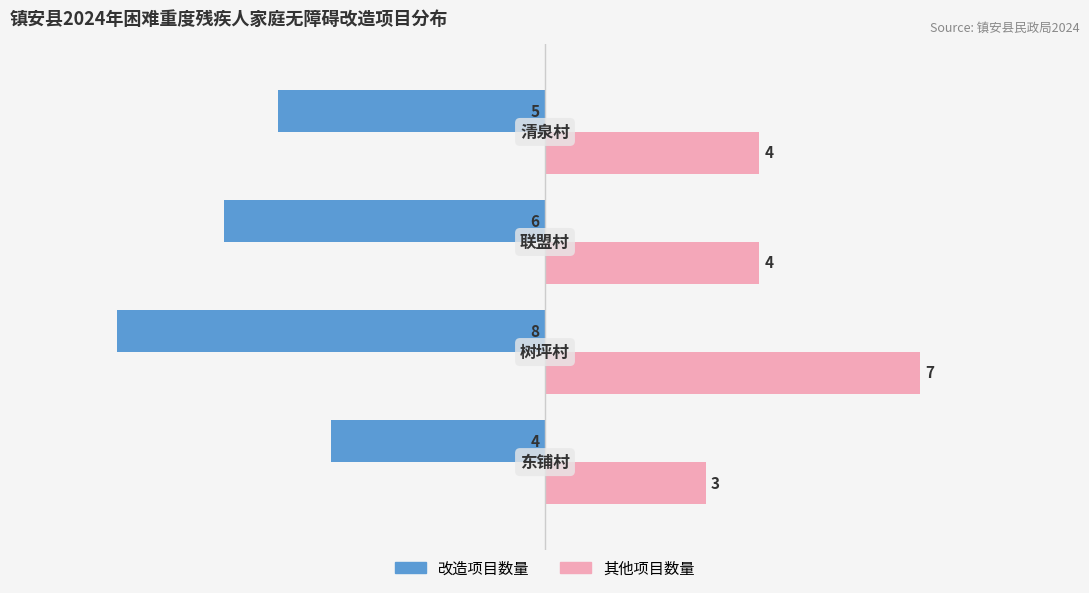

What is the difference between the maximum and minimum values in the 改造项目数量 series?

4